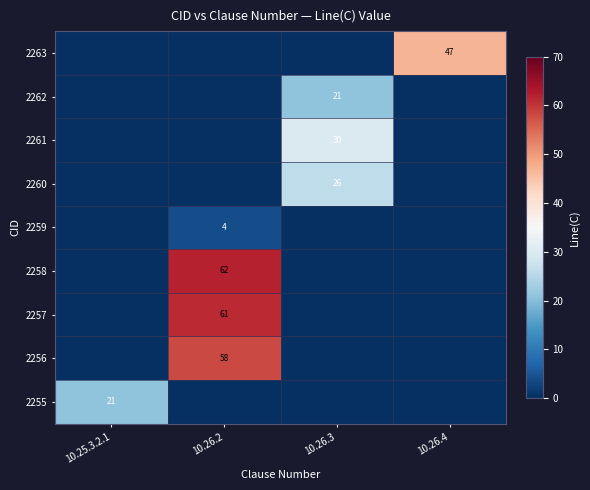

Is it true that 2257 equals 61 at 10.26.2?

True